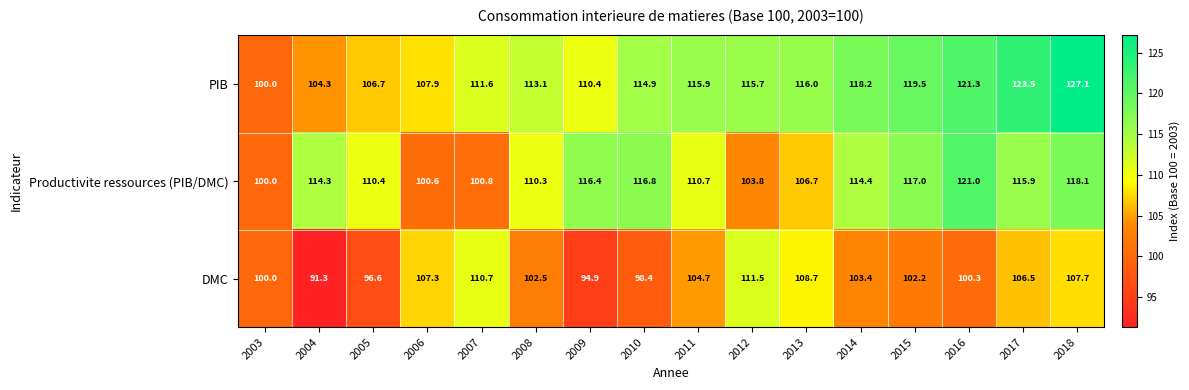

At which category does the chart reach its peak across all series?

2018